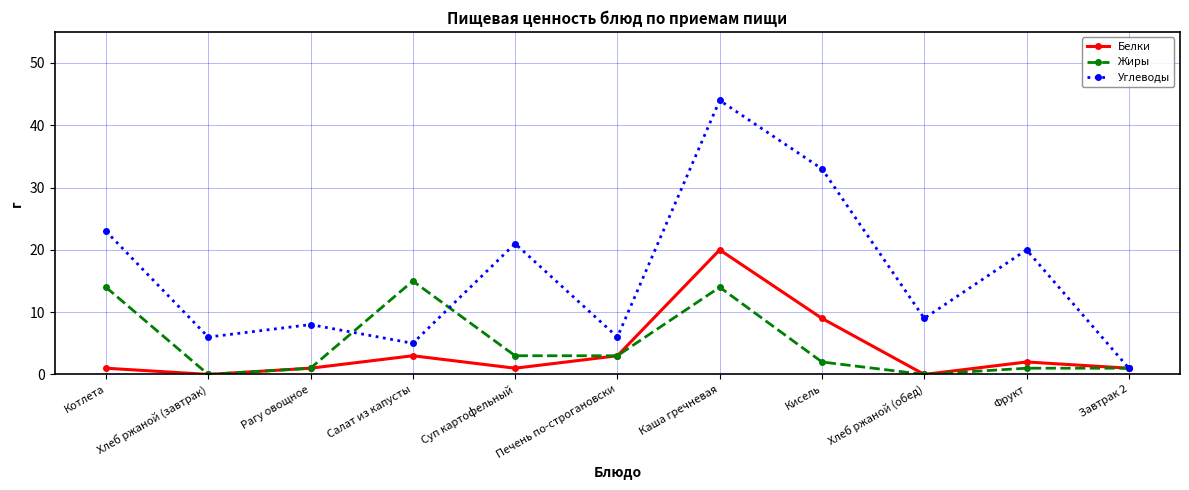

What is the value of the Углеводы point at the 10th from the left?

20